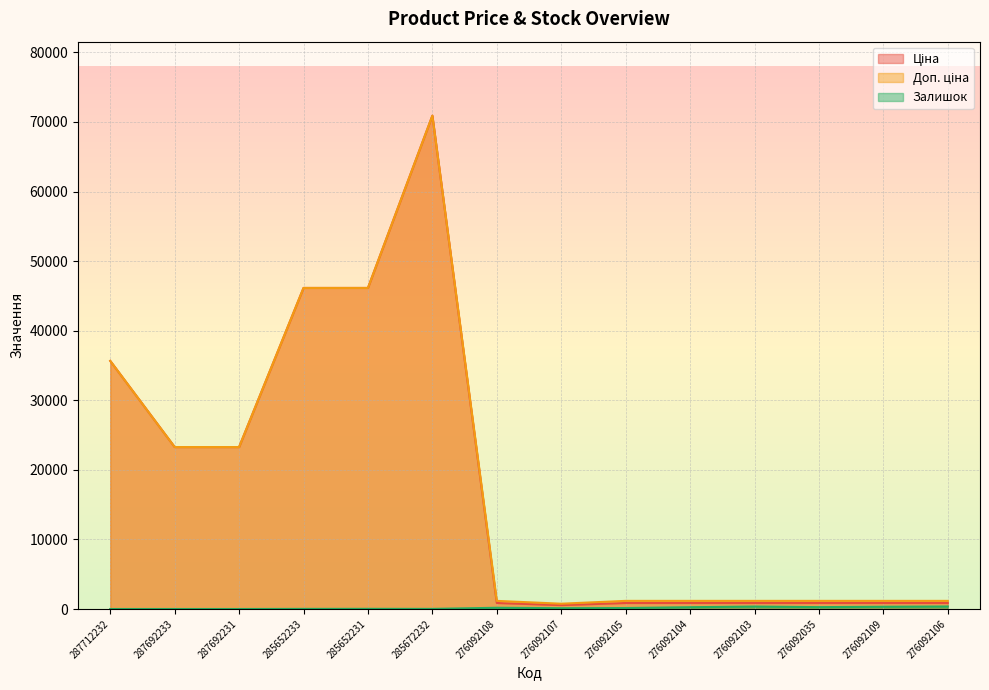

What is the difference between the maximum and minimum values in the Доп. ціна series?

70146.0